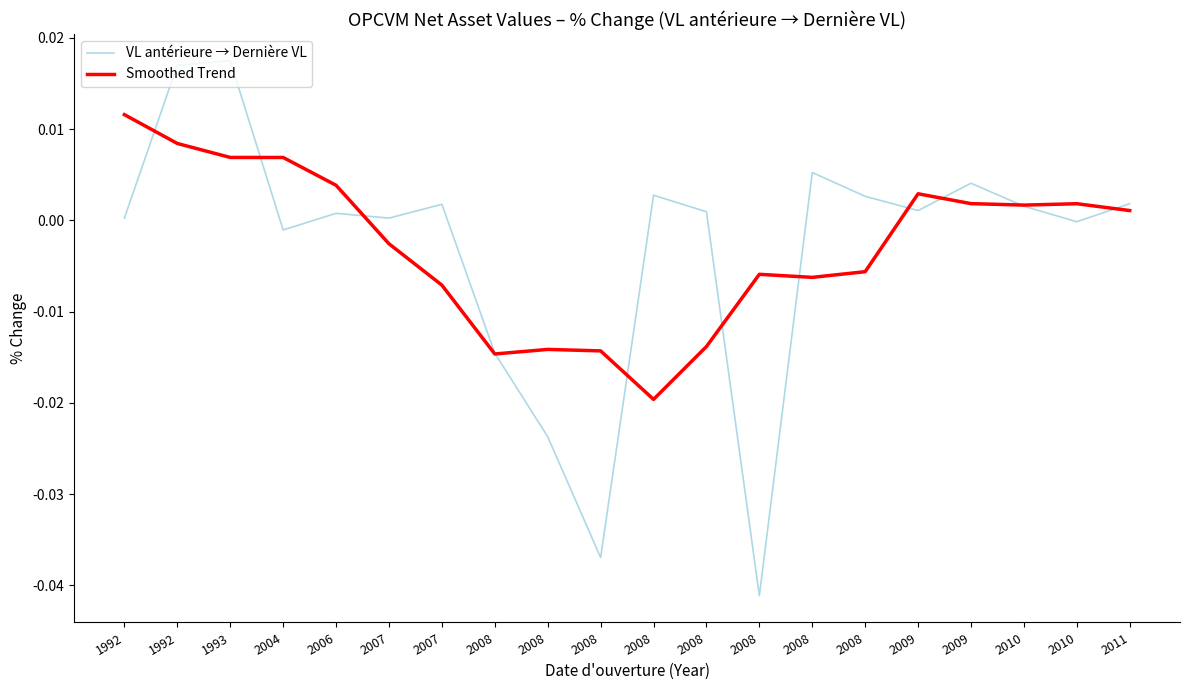

Reading right to left, list all the values displayed in this chart.

VL antérieure → Dernière VL: 2011=0.0	2010=-0.0	2010=0.0	2009=0.0	2009=0.0	2008=0.0	2008=0.0	2008=-0.0	2008=0.0	2008=0.0	2008=-0.0	2008=-0.0	2008=-0.0	2007=0.0	2007=0.0	2006=0.0	2004=-0.0	1993=0.0	1992=0.0	1992=0.0
Smoothed Trend: 2011=0.0	2010=0.0	2010=0.0	2009=0.0	2009=0.0	2008=-0.0	2008=-0.0	2008=-0.0	2008=-0.0	2008=-0.0	2008=-0.0	2008=-0.0	2008=-0.0	2007=-0.0	2007=-0.0	2006=0.0	2004=0.0	1993=0.0	1992=0.0	1992=0.0